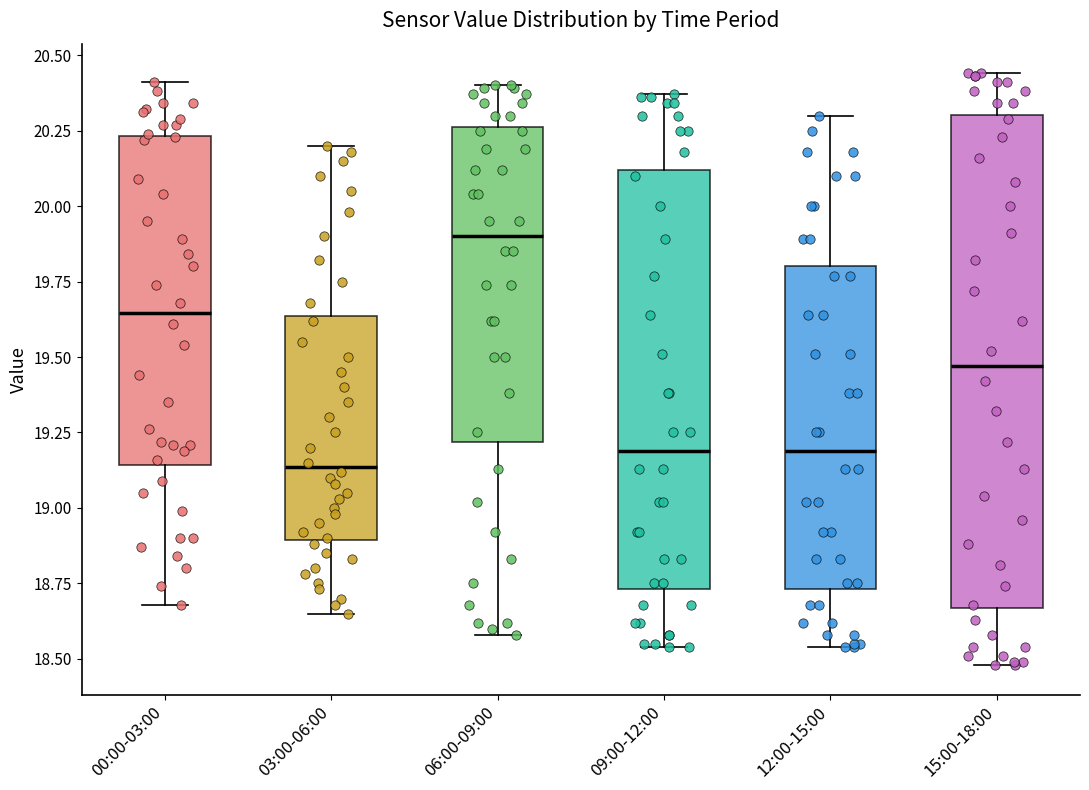

Which box is the tallest, from its lower edge to its upper edge?

15:00-18:00